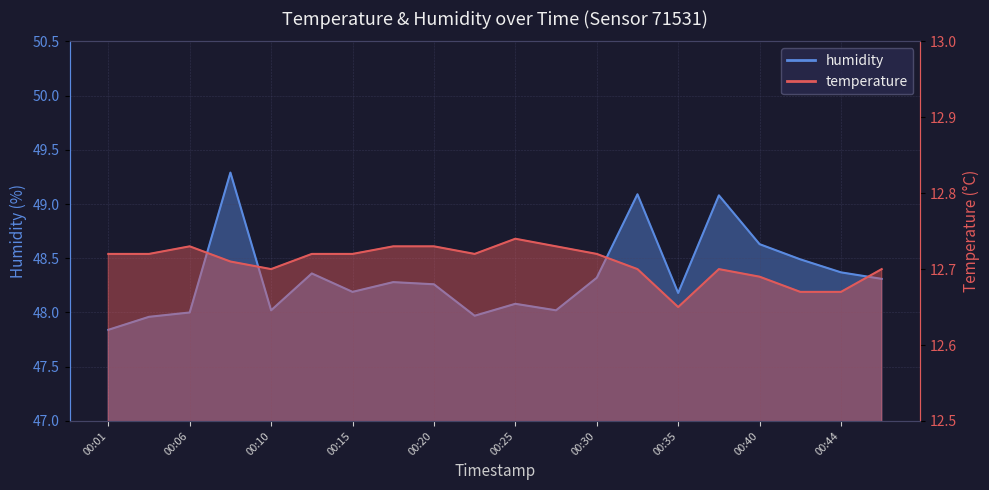

Between 00:47 and 00:08, which is larger?

00:08